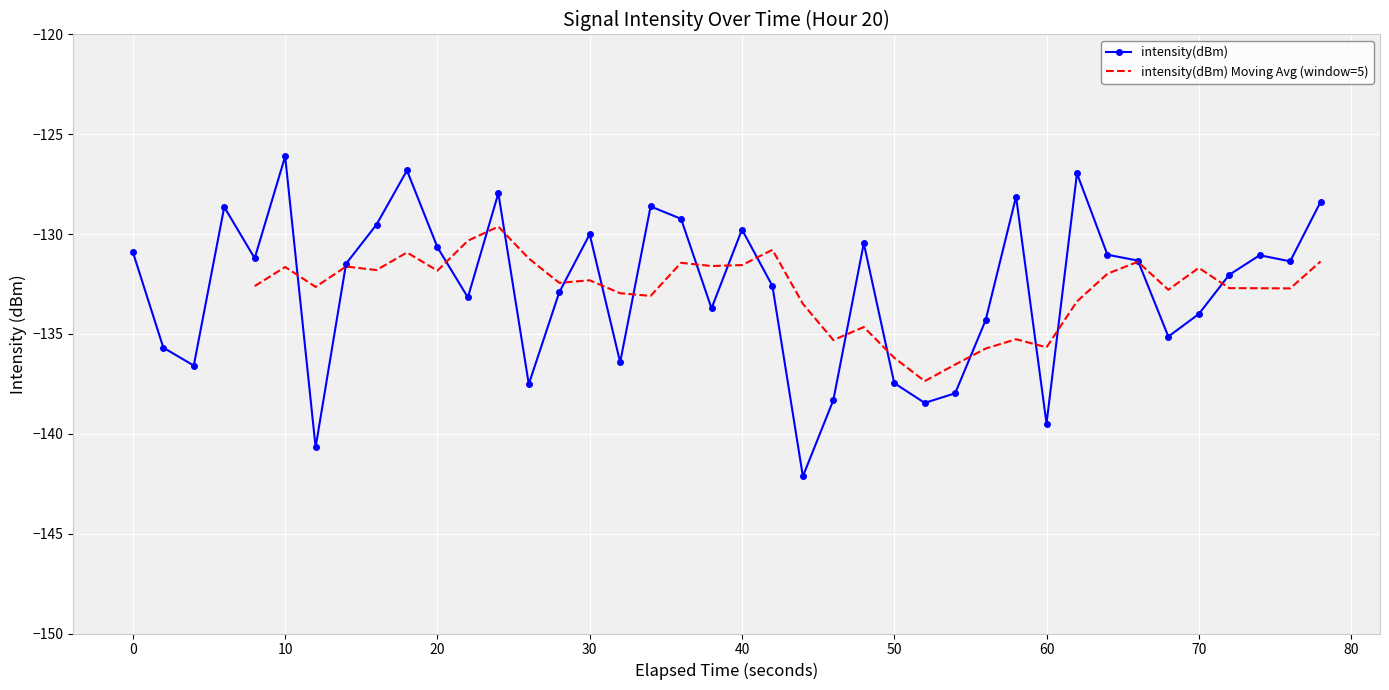

True or false: intensity(dBm) has a value of -130.0 at 30.

True